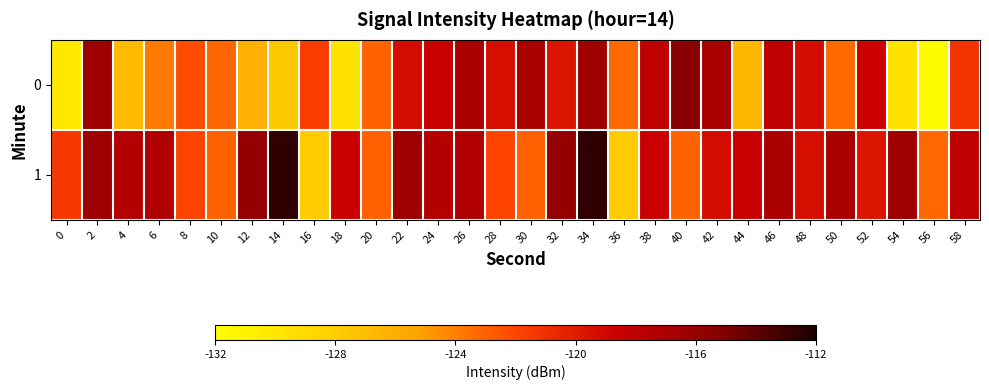

List the series in order of their peak value, highest first.

1, 0